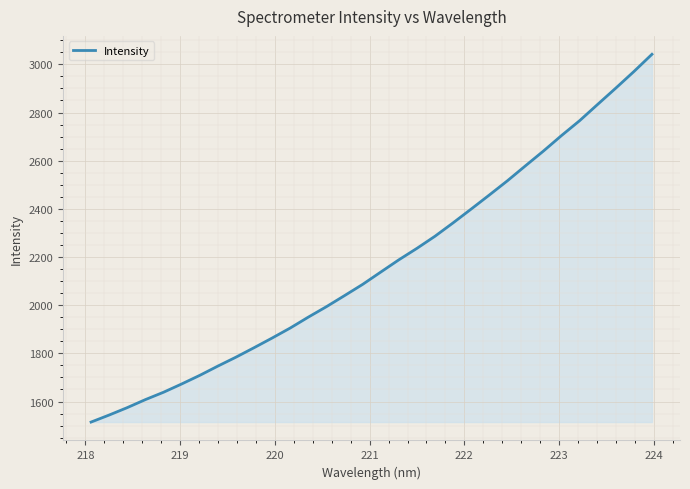

What is the greatest value displayed?

3041.8